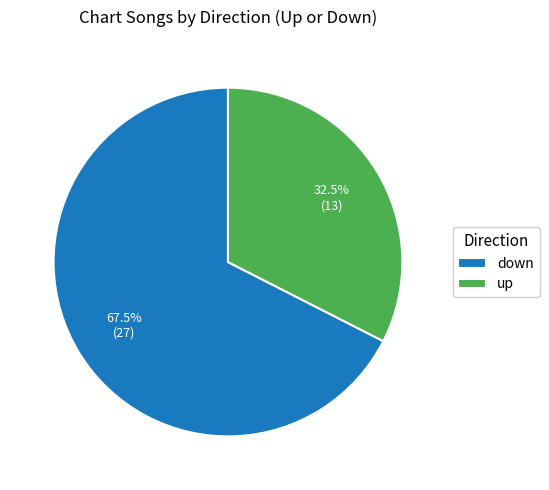

To the nearest percent, what is the combined percentage of up and down?

100%